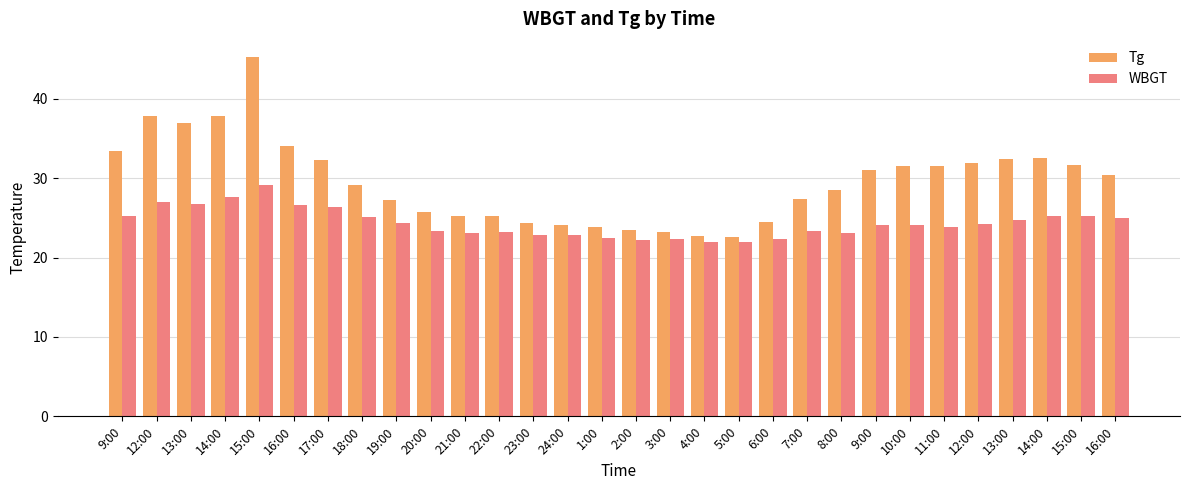

Where is Tg nearest to the value 33?

9:00